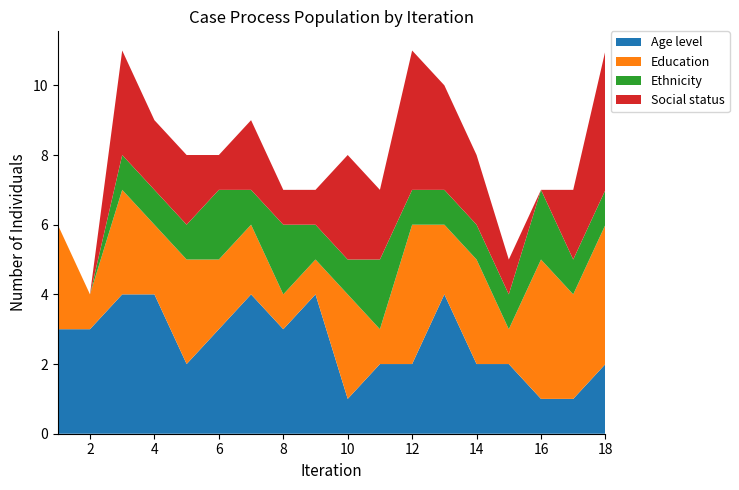

Reading left to right, transcribe all the data shown in this chart.

Age level: 1=3	2=3	3=4	4=4	5=2	6=3	7=4	8=3	9=4	10=1	11=2	12=2	13=4	14=2	15=2	16=1	17=1	18=2
Education: 1=3	2=1	3=3	4=2	5=3	6=2	7=2	8=1	9=1	10=3	11=1	12=4	13=2	14=3	15=1	16=4	17=3	18=4
Ethnicity: 1=0	2=0	3=1	4=1	5=1	6=2	7=1	8=2	9=1	10=1	11=2	12=1	13=1	14=1	15=1	16=2	17=1	18=1
Social status: 1=0	2=0	3=3	4=2	5=2	6=1	7=2	8=1	9=1	10=3	11=2	12=4	13=3	14=2	15=1	16=0	17=2	18=4